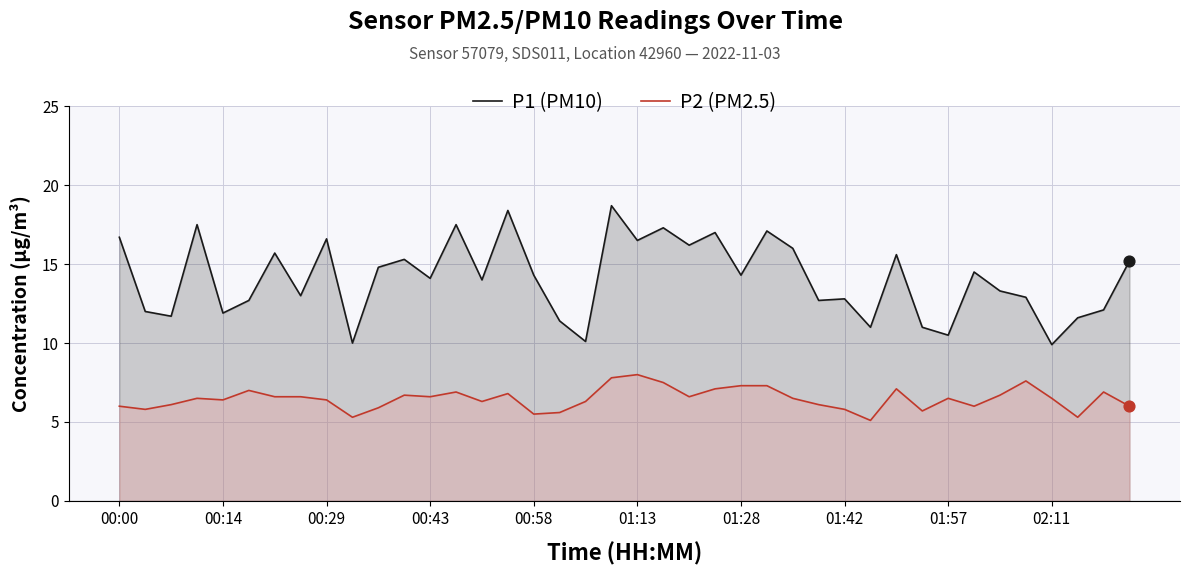

What is the total value across all series at 00:43?

20.7